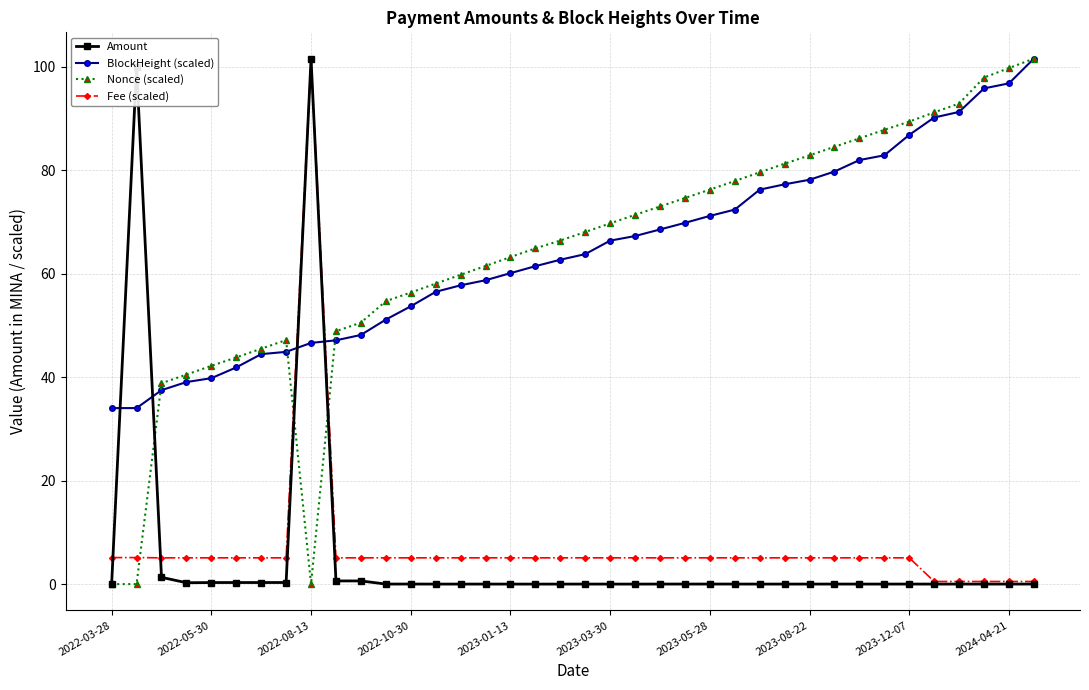

Which series ends up on top after the final intersection of Amount and Nonce (scaled)?

Nonce (scaled)